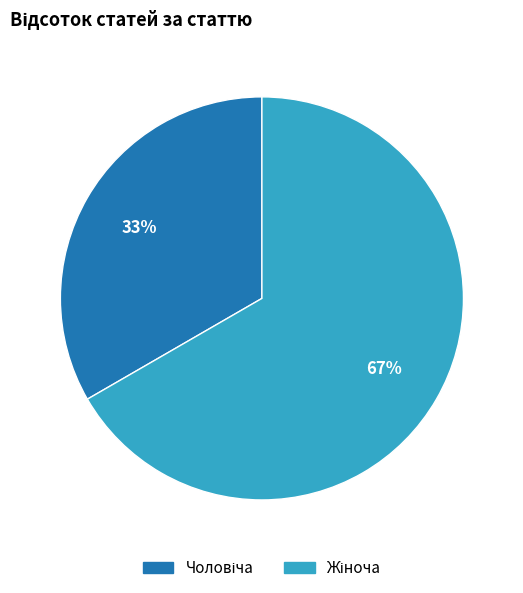

To the nearest percent, what is the average slice percentage?

50%